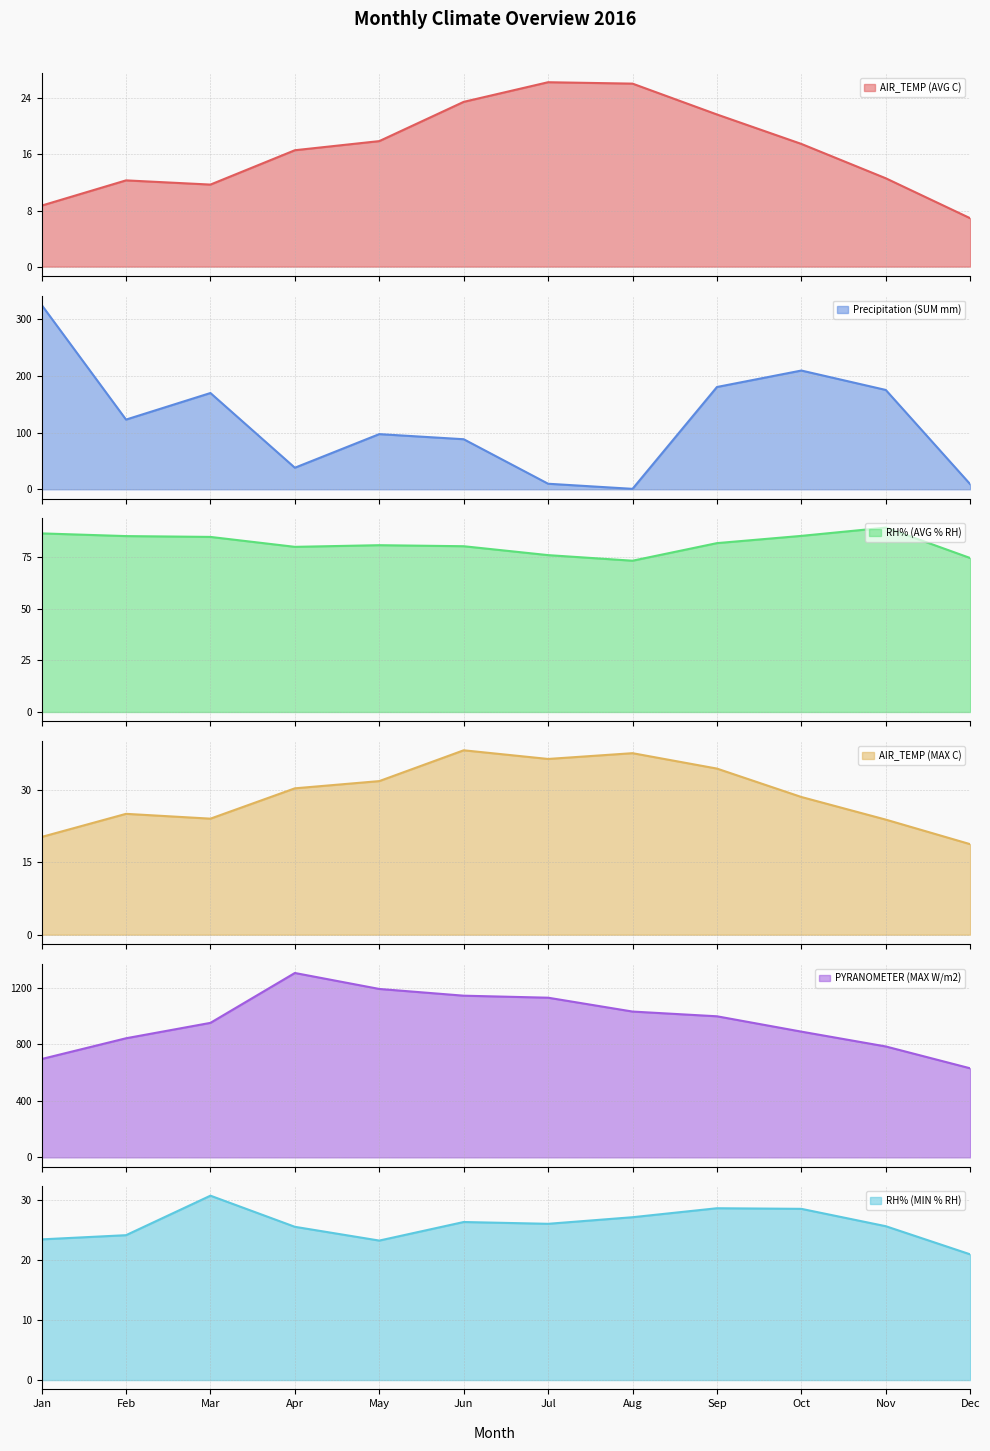

Reading left to right, transcribe all the data shown in this chart.

AIR_TEMP (AVG C): 8.7	12.3	11.7	16.6	17.9	23.5	26.3	26.1	21.7	17.5	12.6	6.9
Precipitation (SUM mm): 324.8	122.8	169.6	38.0	97.2	88.2	9.8	0.8	180.2	209.2	175.0	9.0
RH% (AVG % RH): 86.3	85.0	84.6	79.8	80.6	80.1	75.8	73.1	81.6	85.1	89.1	74.4
AIR_TEMP (MAX C): 20.3	25.1	24.1	30.4	31.9	38.3	36.5	37.7	34.5	28.6	23.9	18.8
PYRANOMETER (MAX W/m2): 696.6	843.6	952.7	1306.0	1192.9	1145.2	1130.9	1032.8	999.3	890.6	785.6	630.8
RH% (MIN % RH): 23.5	24.2	30.8	25.6	23.3	26.4	26.1	27.2	28.7	28.6	25.7	21.0